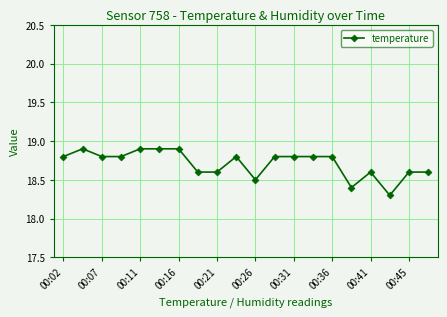

Count the values in the range 18 to 19.

20